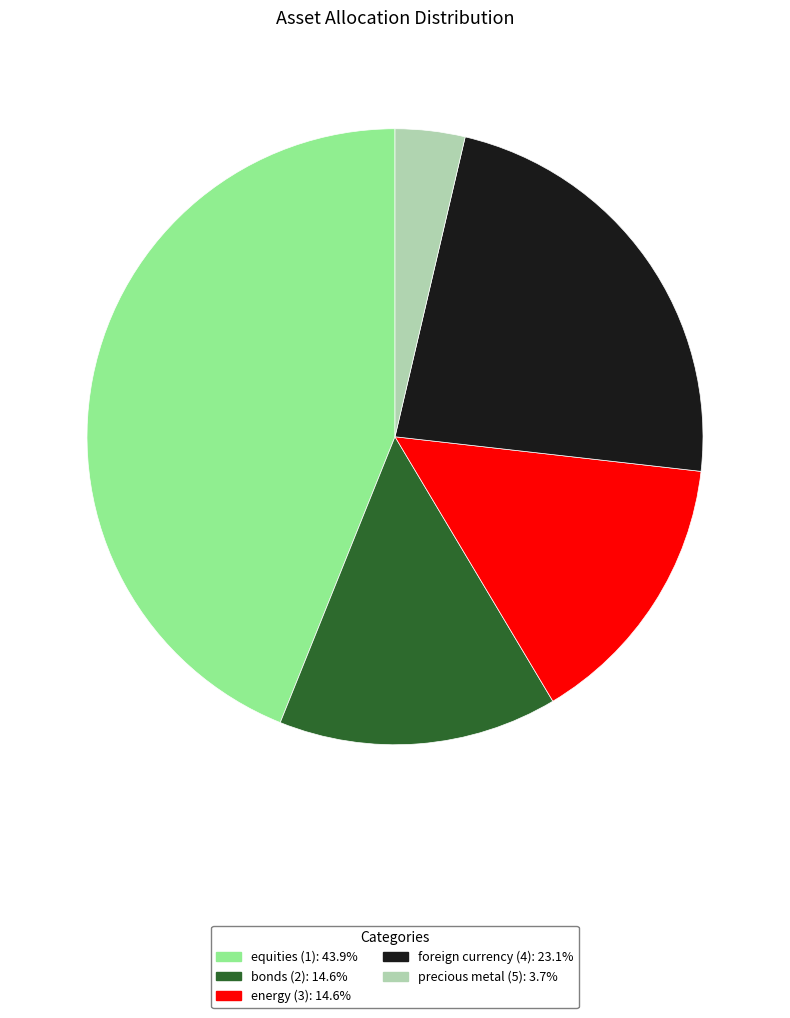

Does foreign currency (4) account for over 50% of the chart?

No